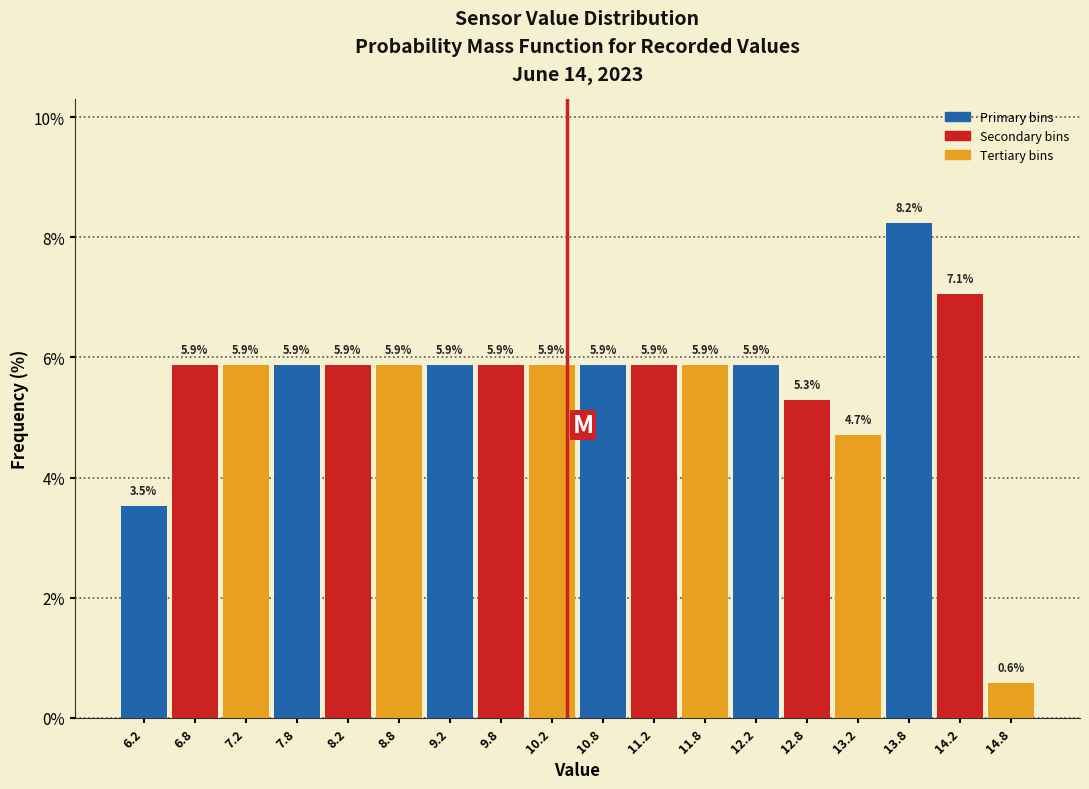

How tall is the bar that spans 8.0 to 8.5 on the x-axis?

5.9